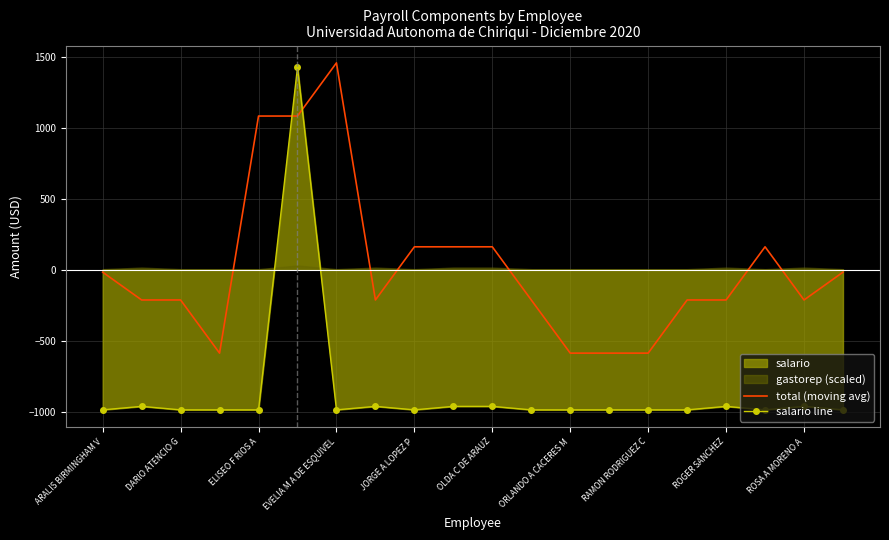

True or false: salario line and total (moving avg) intersect in this chart.

True